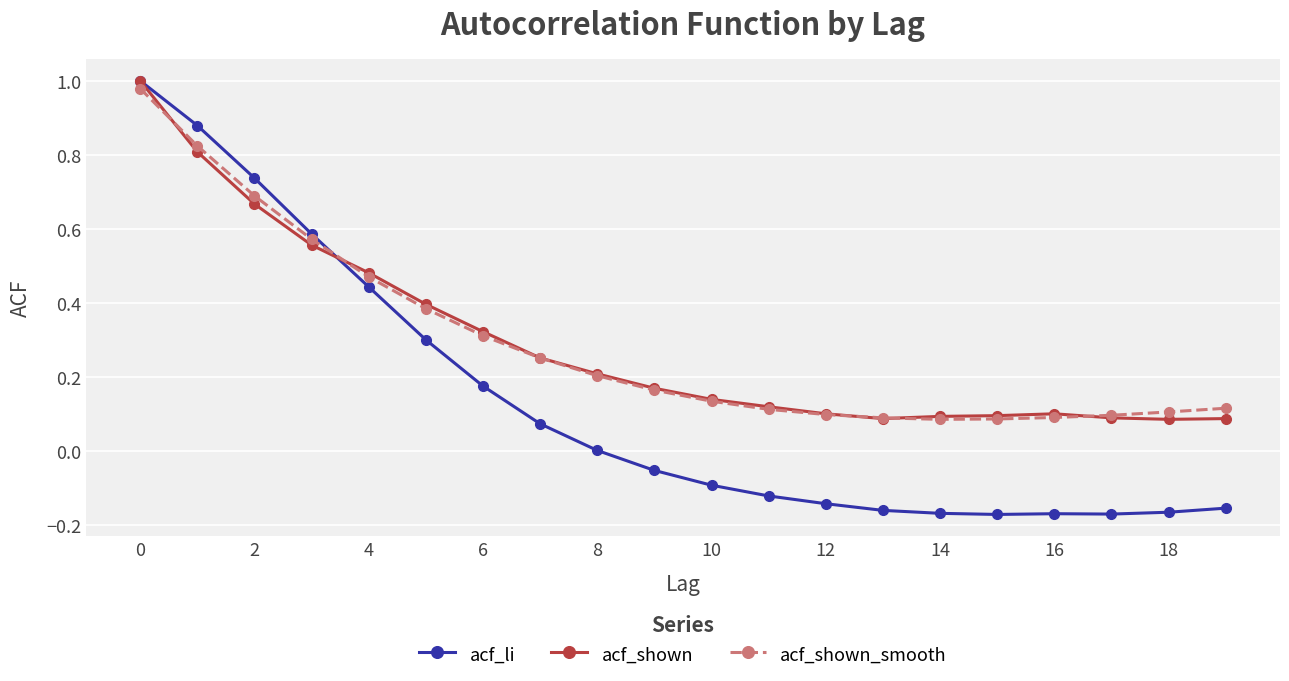

Which series has the widest spread of values?

acf_li